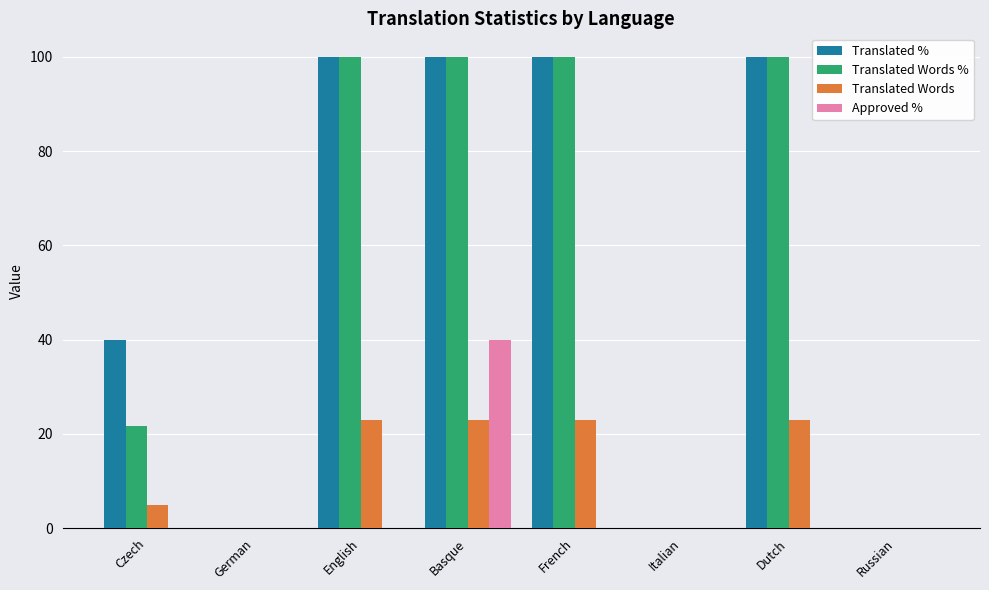

Are the bars horizontal?

No